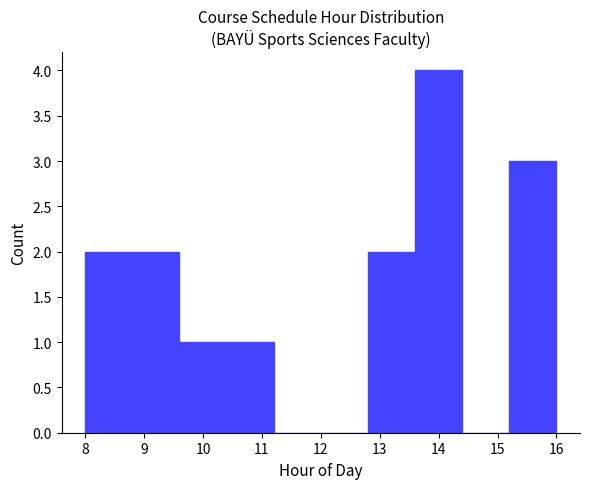

Over which range of the x-axis is the bar tallest?

13.6 to 14.4